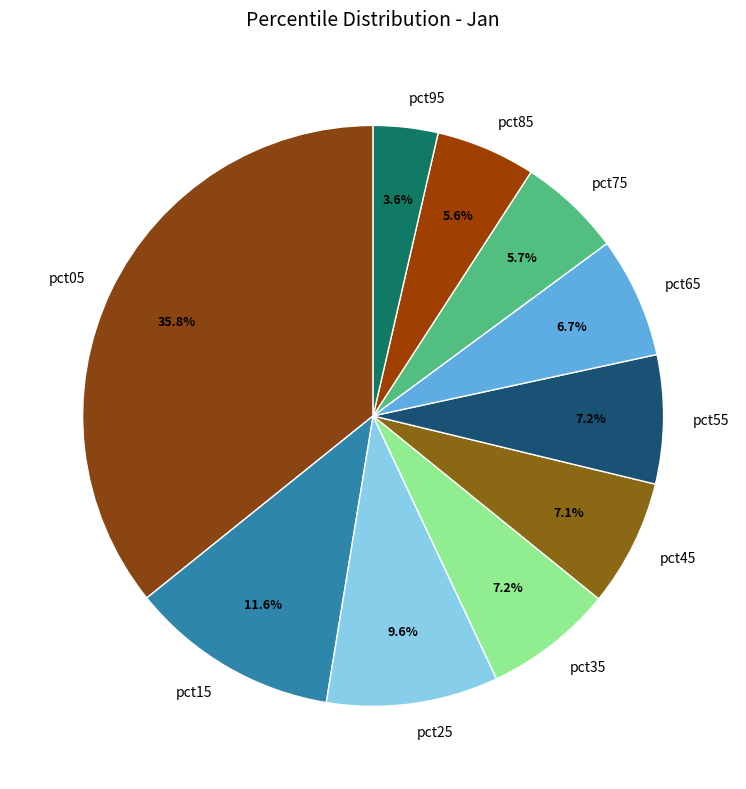

Is the sum of pct55 and pct15 greater than half?

No